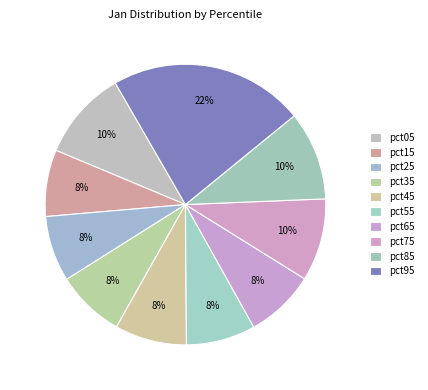

True or false: pct05 accounts for 25% of the total.

False